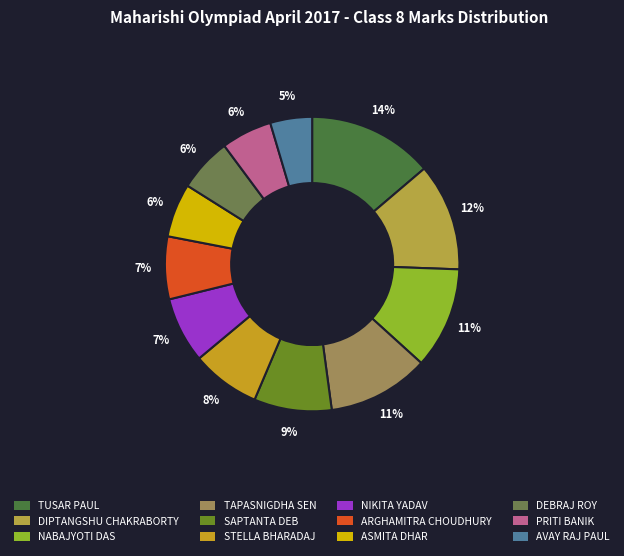

What percentage is the AVAY RAJ PAUL slice, to the nearest percent?

5%